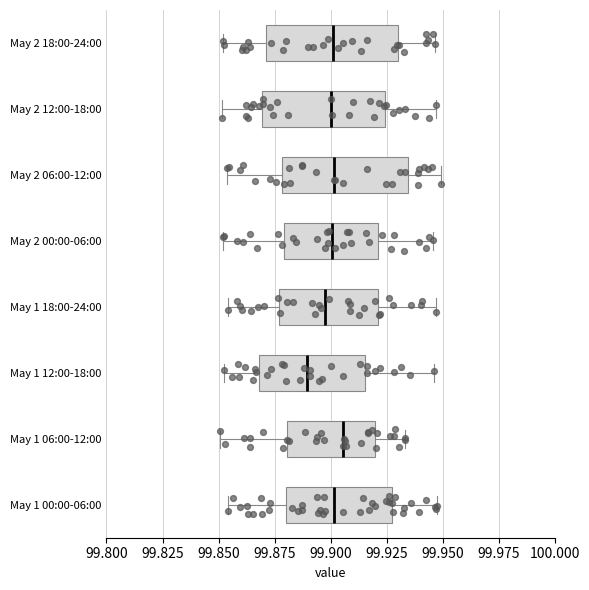

Which box's median line is the furthest to the left?

May 1 12:00-18:00